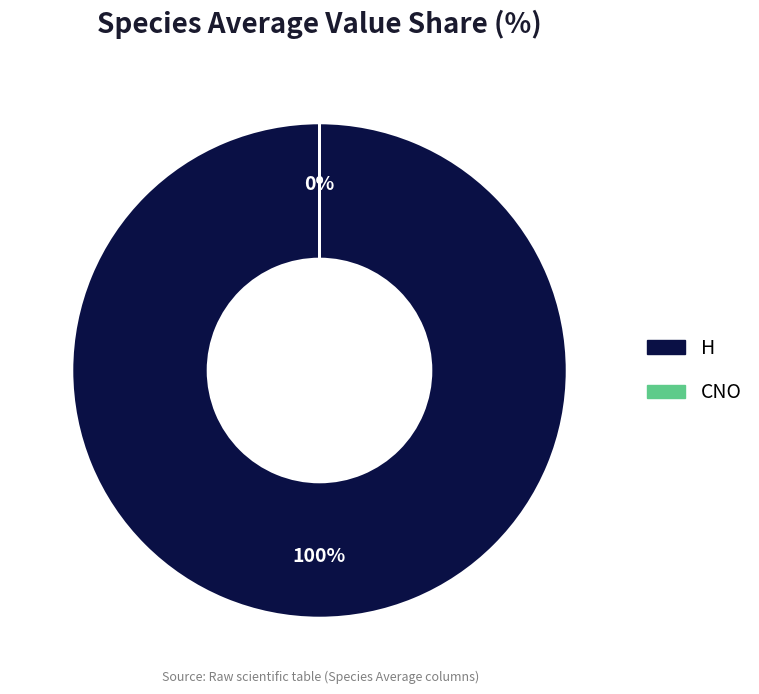

Combined, do CNO and H account for over 50%?

Yes